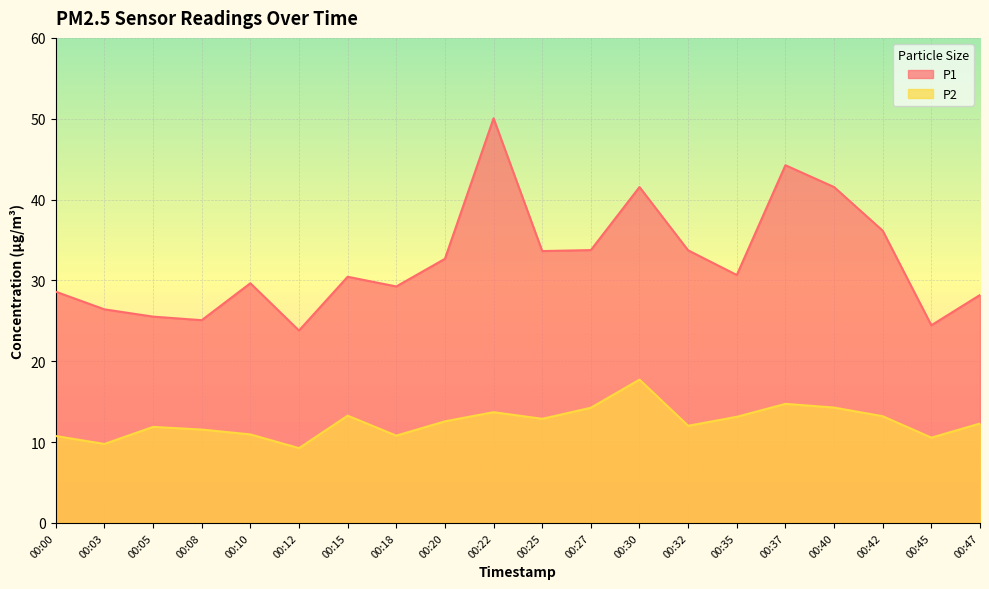

What is the total value across all series at 00:10?

40.6